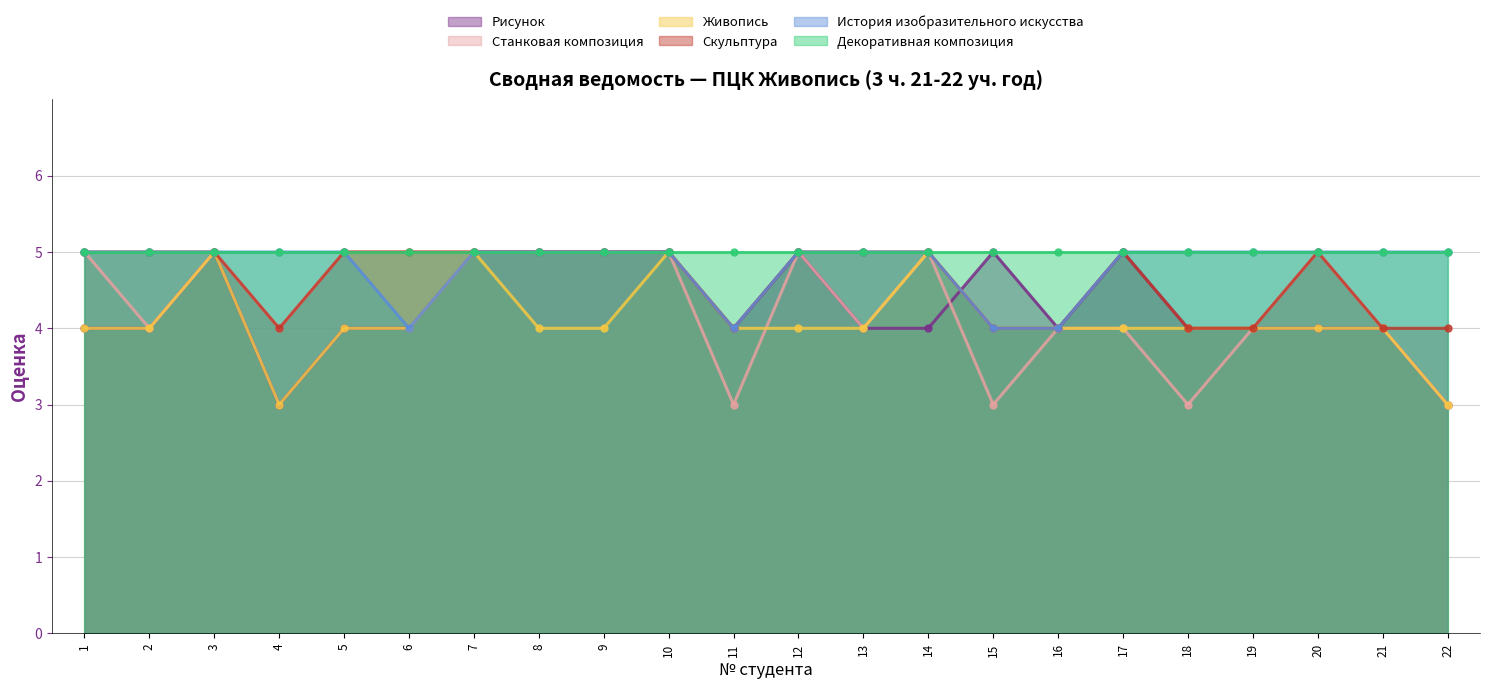

The Станковая композиция series shows 5 at 14. True or false?

True